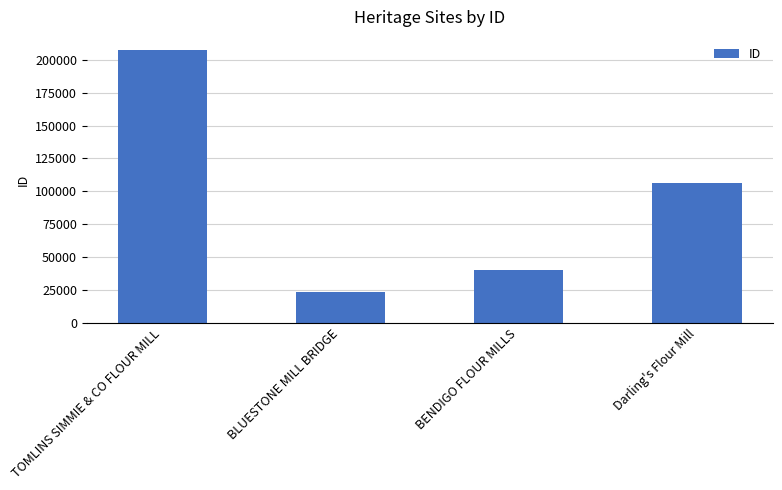

Where is the data nearest to the value 115219?

Darling's Flour Mill